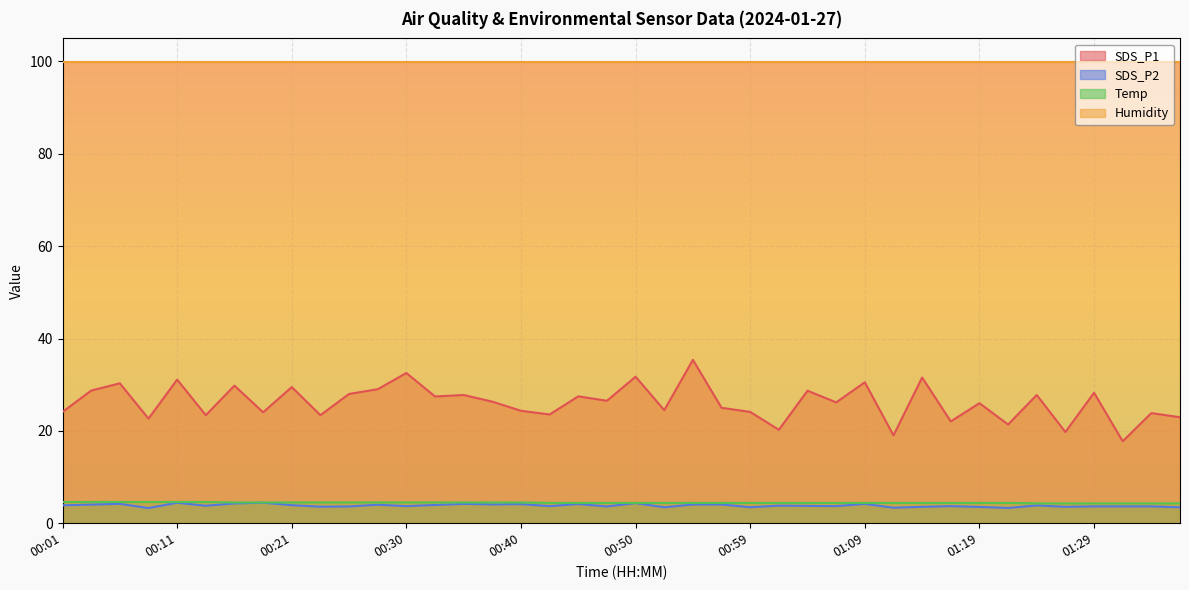

Which series has the largest total across all categories?

Humidity